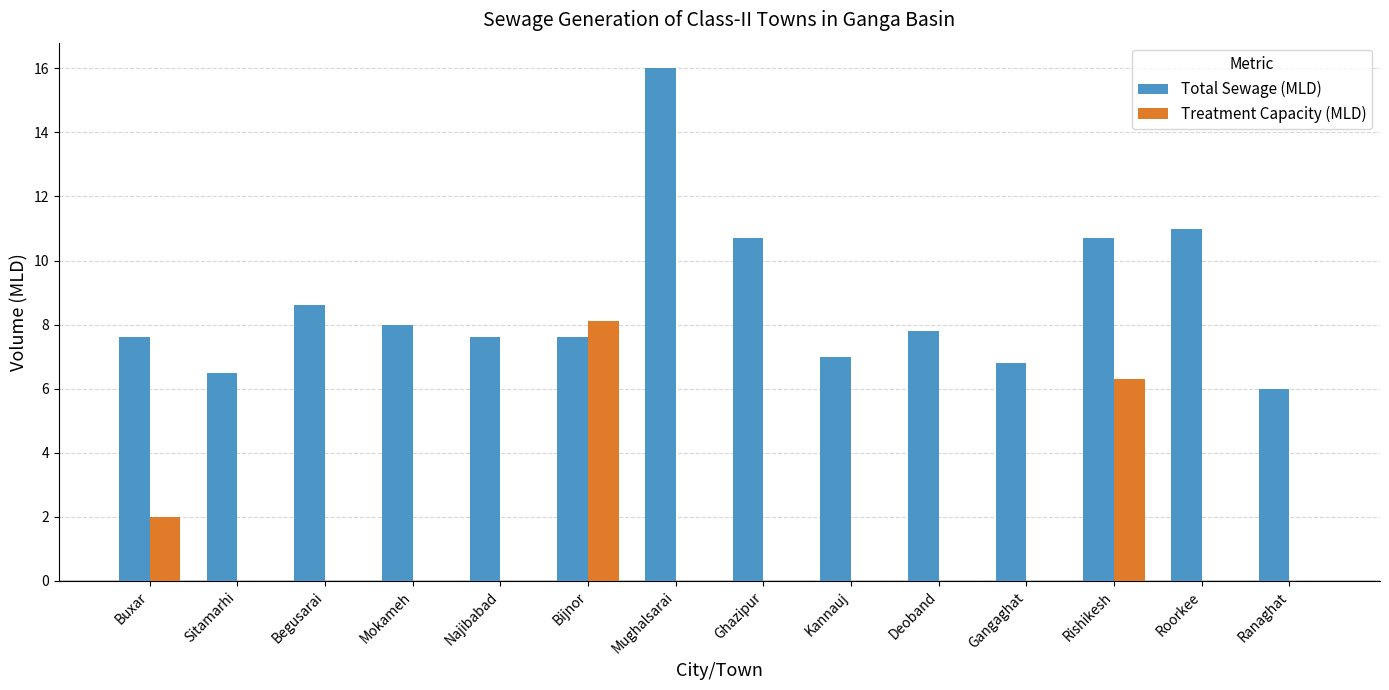

Is it true that Treatment Capacity (MLD) equals 0.0 at Najibabad?

True